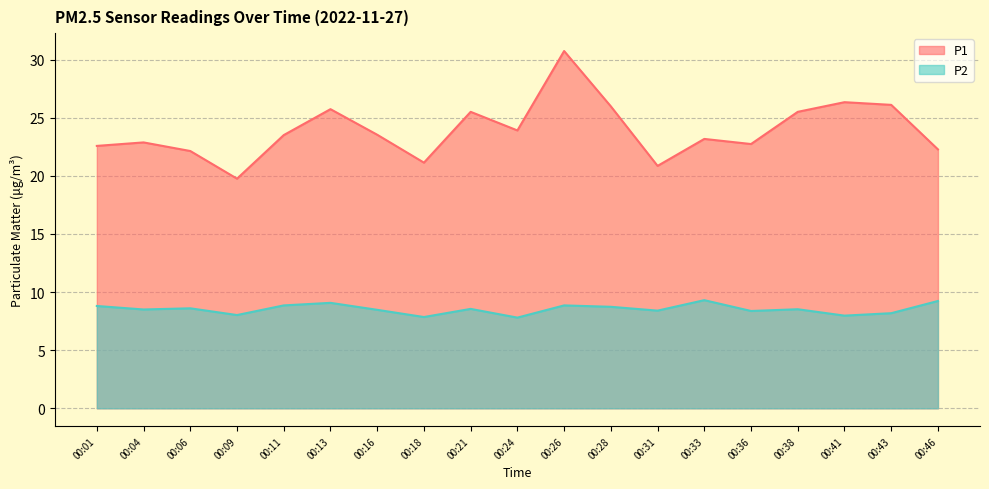

At which category is the sum across all series the highest?

00:26